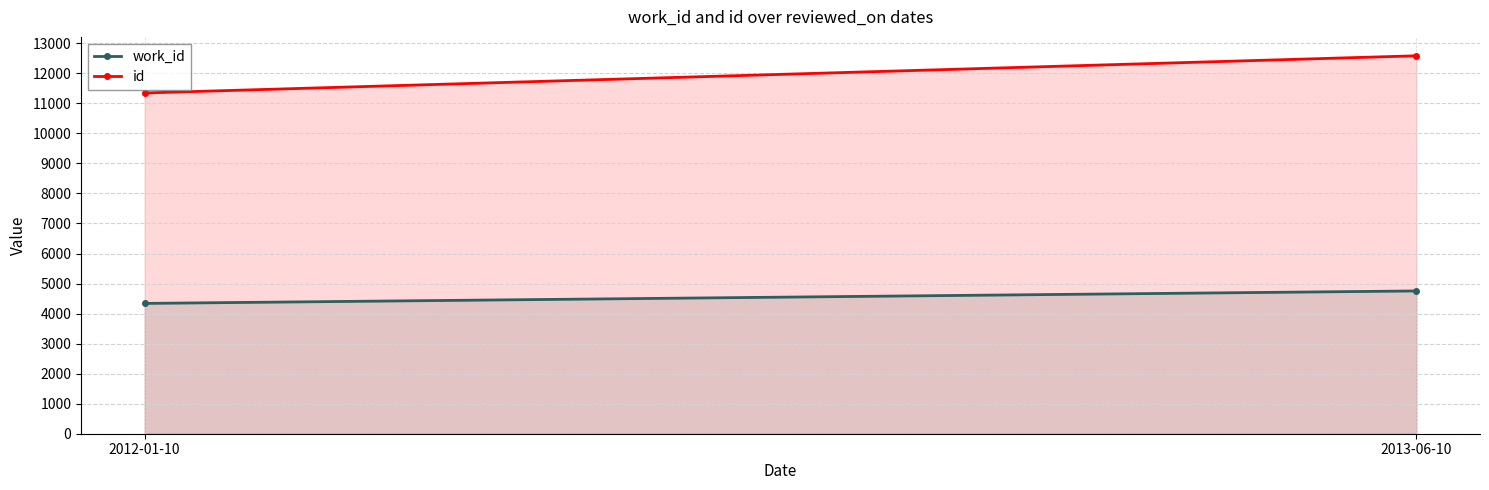

Which series has the widest spread of values?

id